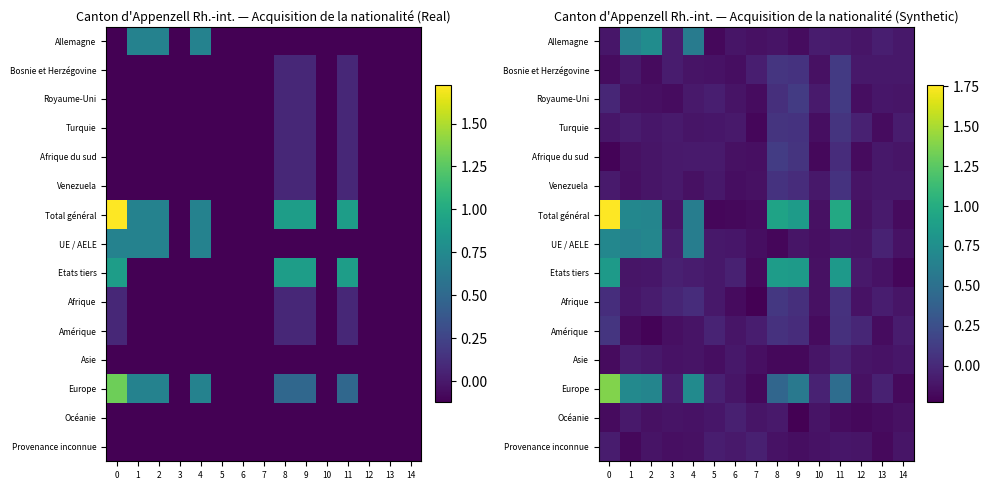

The Turquie series shows 0.1 at 9. True or false?

True